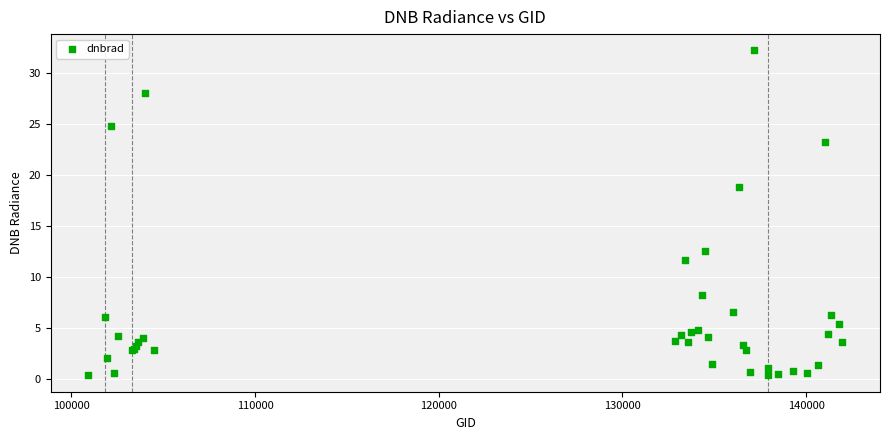

What Y value in the scatter plot is closest to 16?

18.8